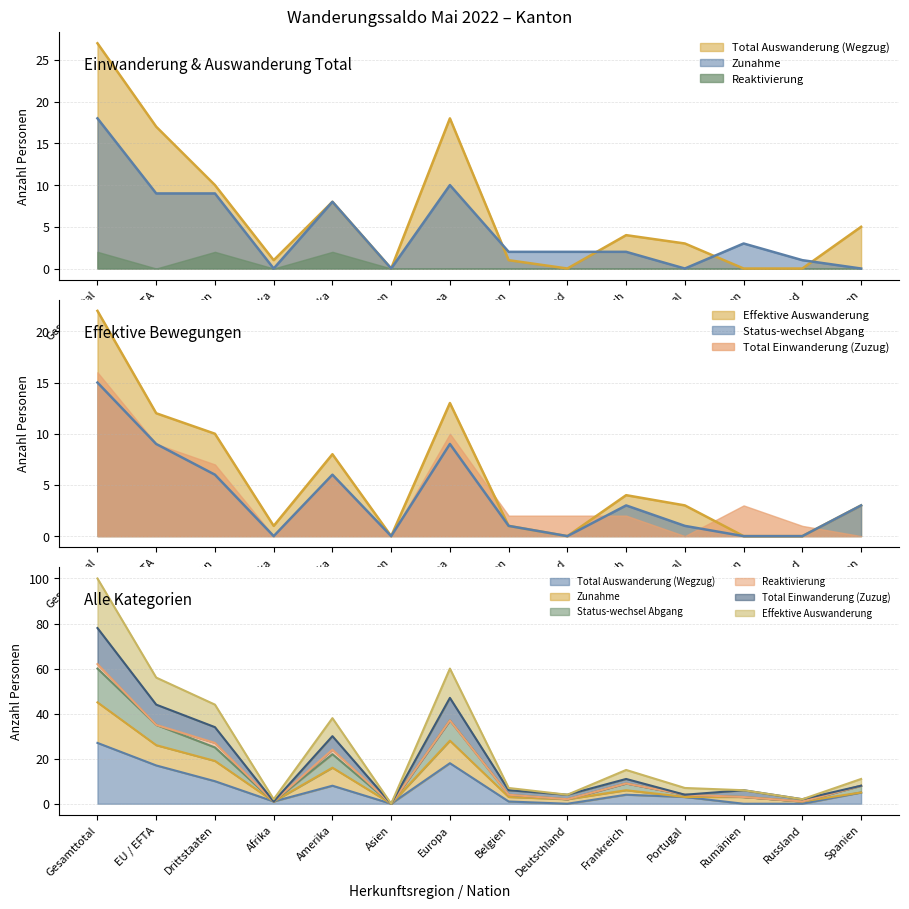

How many positive values does the Total Auswanderung (Wegzug) series have?

10